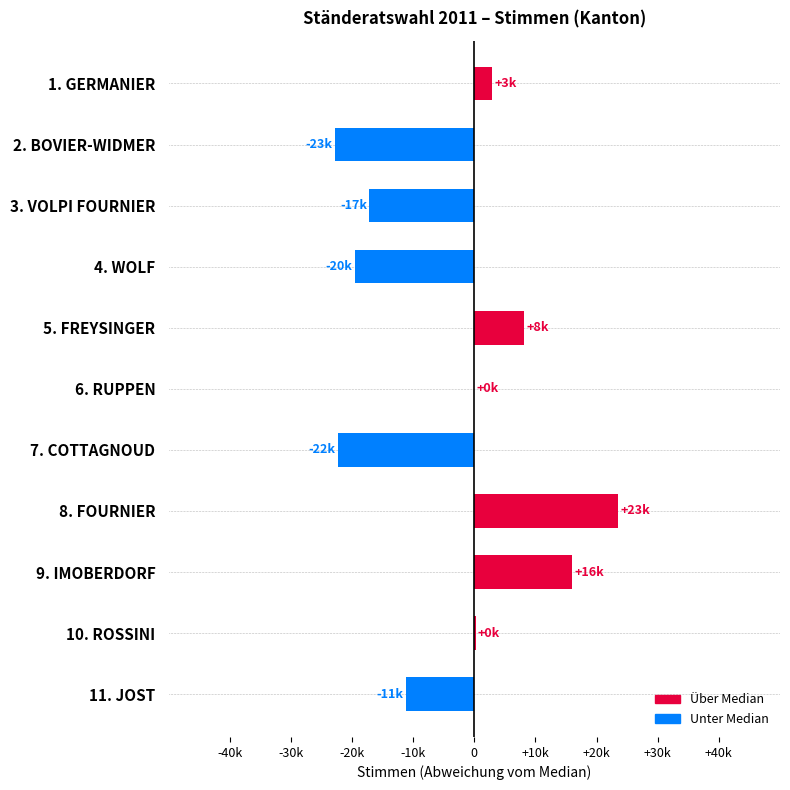

What is the sum of all values?

-42341